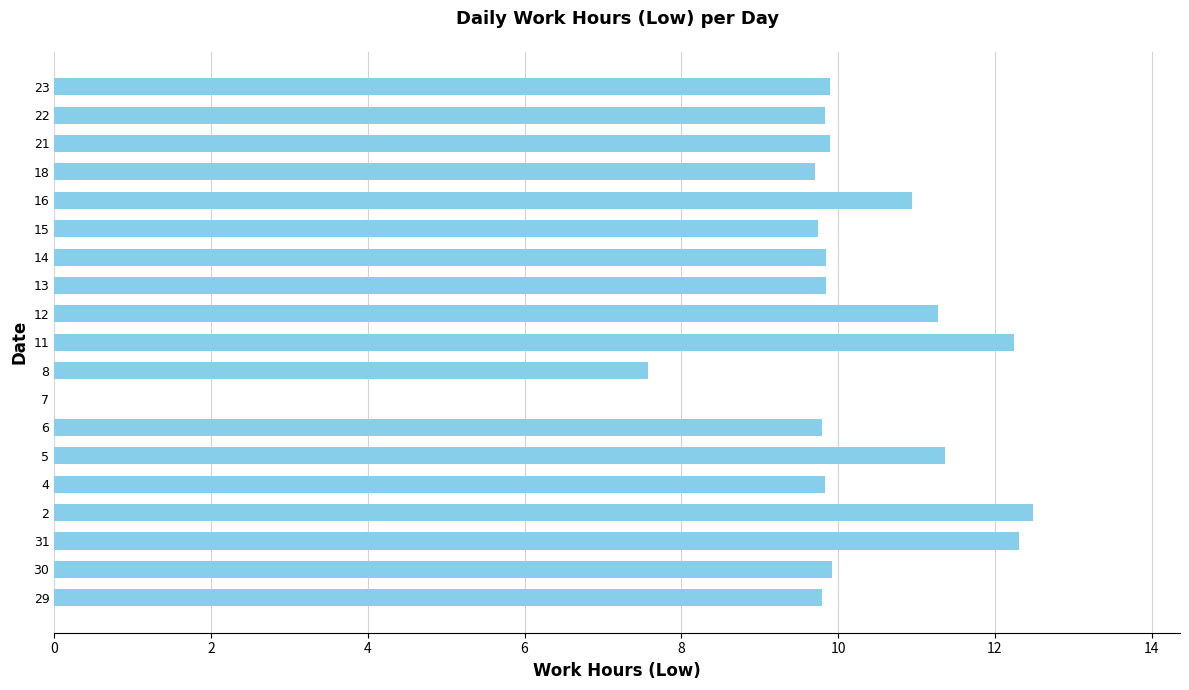

What is the sum of all values?

186.4